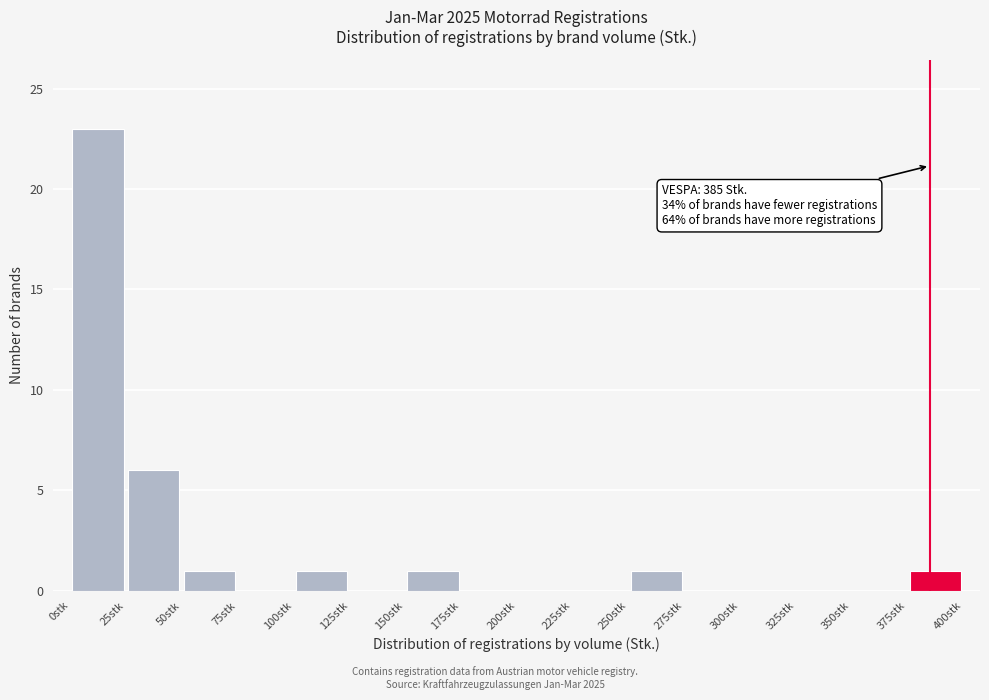

Over which range of the x-axis is the bar tallest?

0 to 25